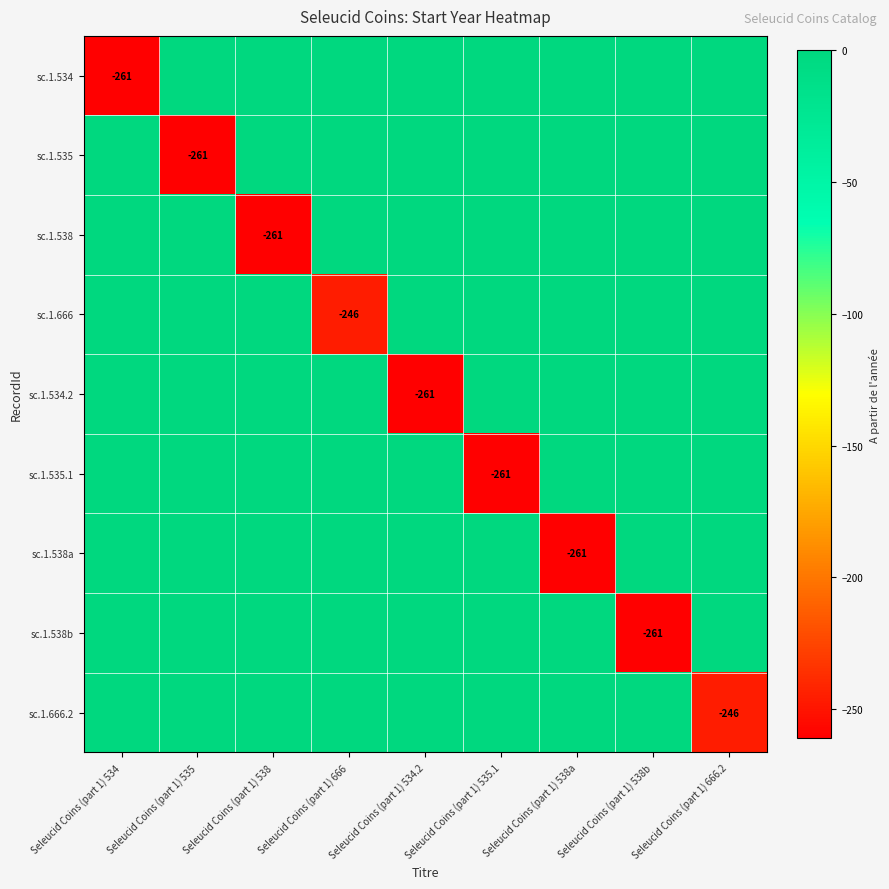

At which category is the sum across all series the highest?

Seleucid Coins (part 1) 666